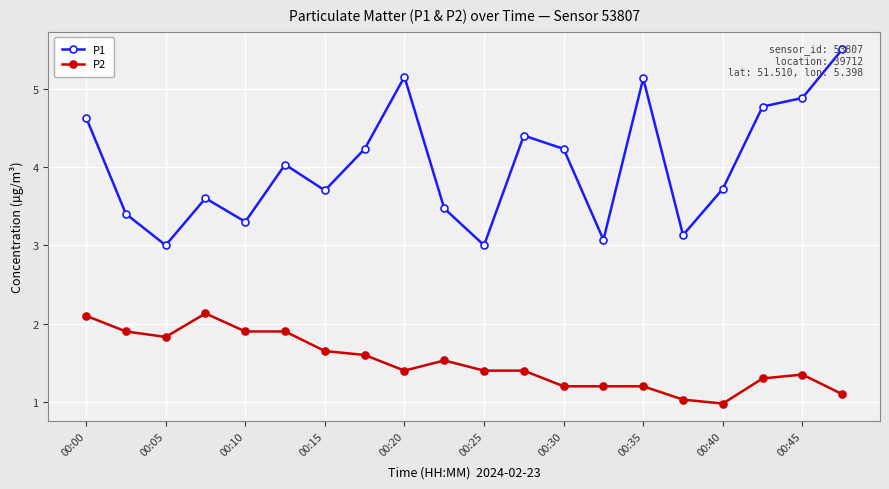

List the series in order of their overall mean, highest first.

P1, P2